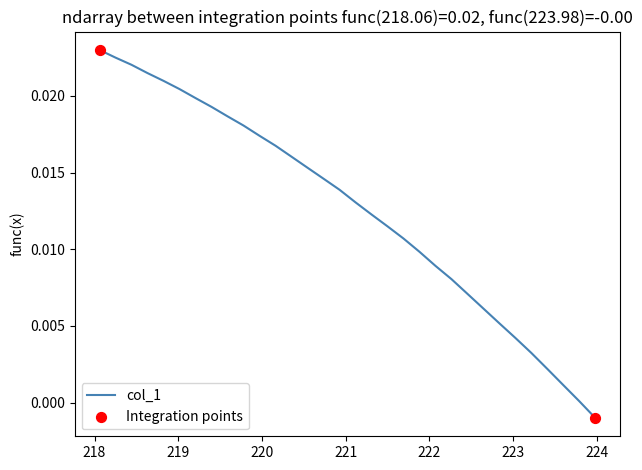

Does the chart have visible grid lines?

No